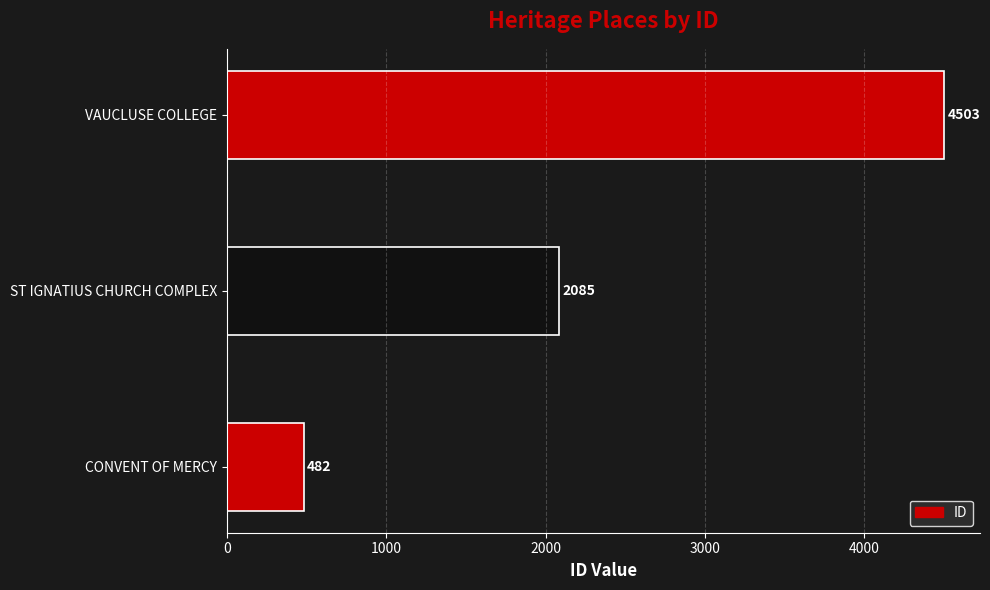

Reading bottom to top, transcribe all the data shown in this chart.

CONVENT OF MERCY=482	ST IGNATIUS CHURCH COMPLEX=2085	VAUCLUSE COLLEGE=4503